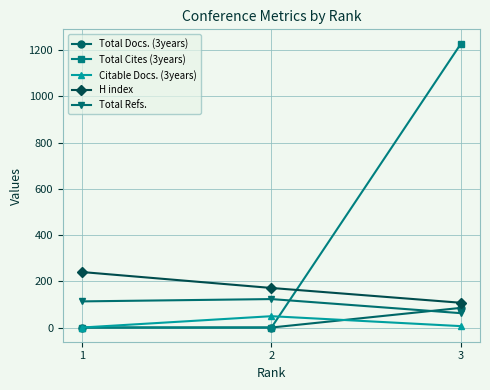

Reading left to right, list all the values displayed in this chart.

Total Docs. (3years): 1=0	2=0	3=85
Total Cites (3years): 1=0	2=0	3=1228
Citable Docs. (3years): 1=0	2=49	3=6
H index: 1=240	2=171	3=107
Total Refs.: 1=113	2=123	3=62